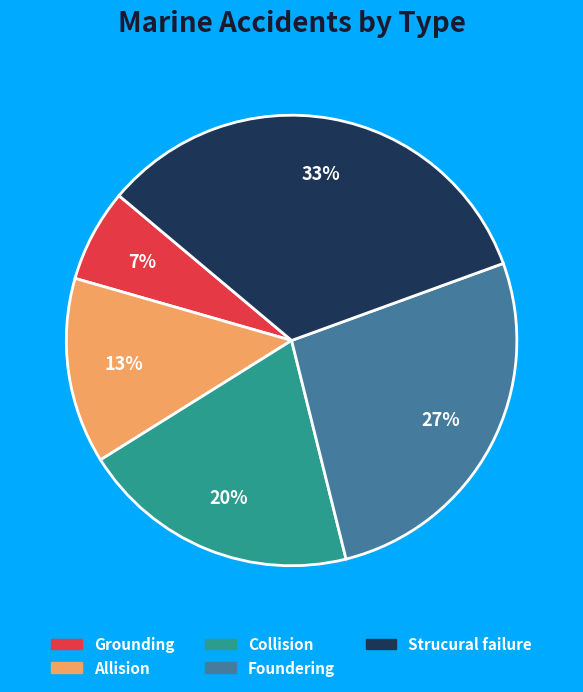

To the nearest percent, what is the average slice percentage?

20%